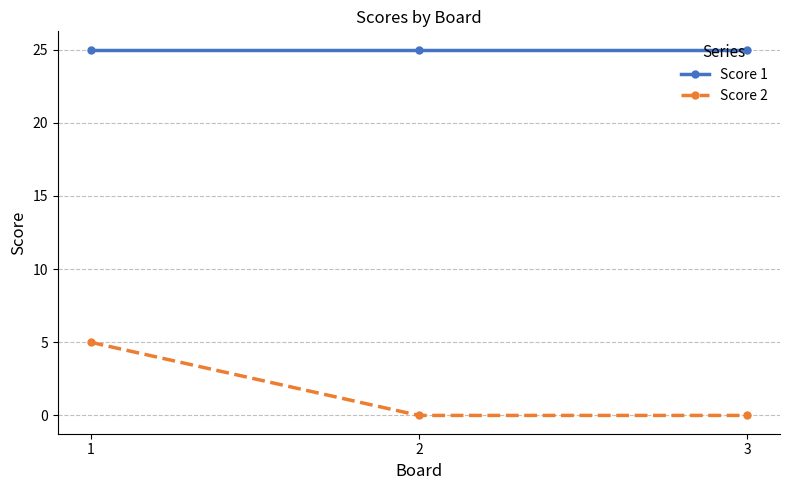

Rank the series by their maximum value, from highest to lowest.

Score 1, Score 2